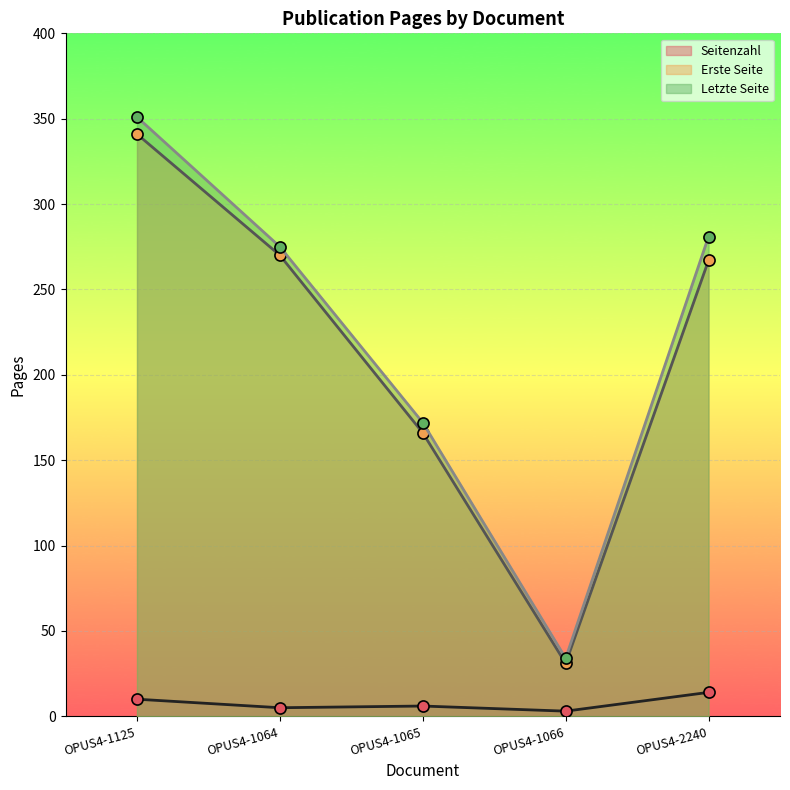

Which has a higher value, OPUS4-2240 or OPUS4-1065?

OPUS4-2240